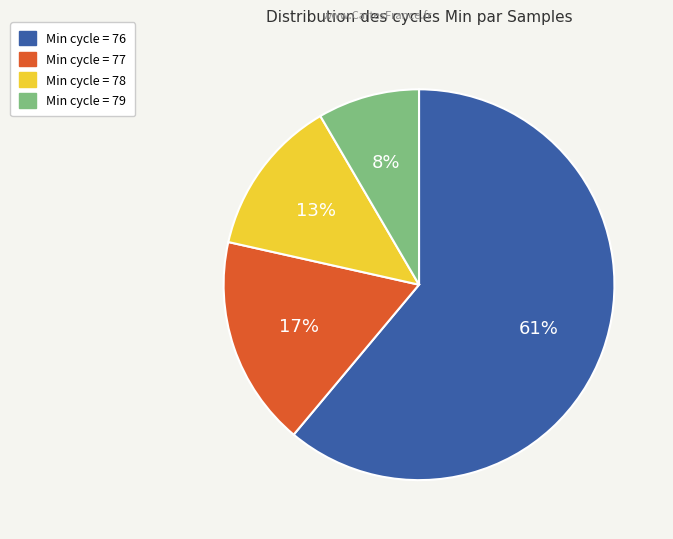

To the nearest percent, what is the average slice percentage?

25%